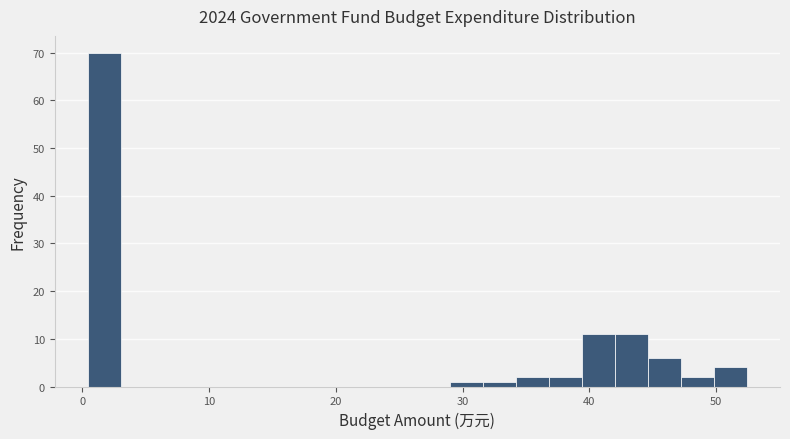

Around what value on the x-axis is the tallest bar? Give the approximate position of its centre, as read against the axis.

2